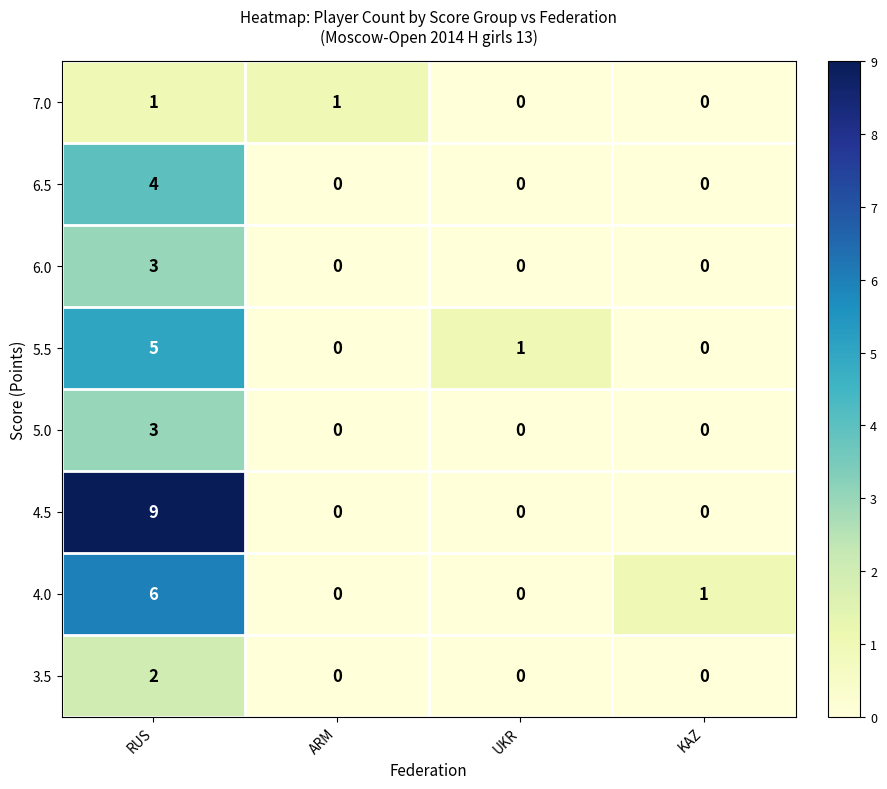

At which label is 4.0 closest to 3?

KAZ